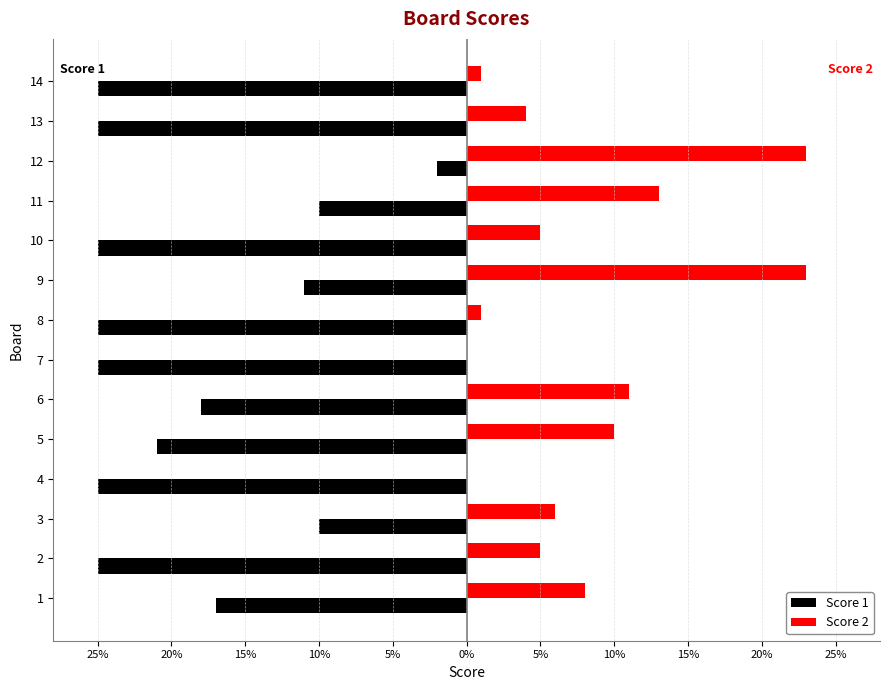

What is the average value of the Score 1 series?

-19